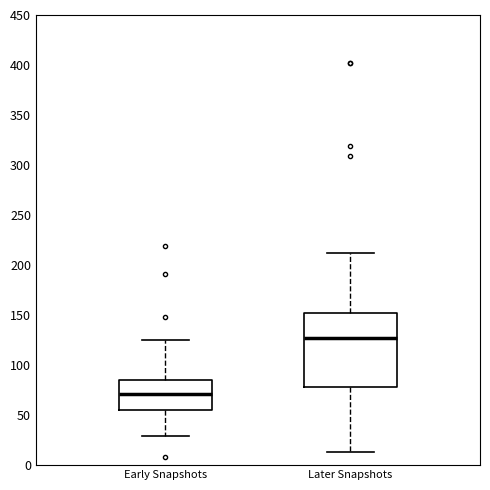

Where does the upper whisker of the box for Later Snapshots end on the y-axis? The values are not printed on the chart, so give them approximately, as read against the axis.

210